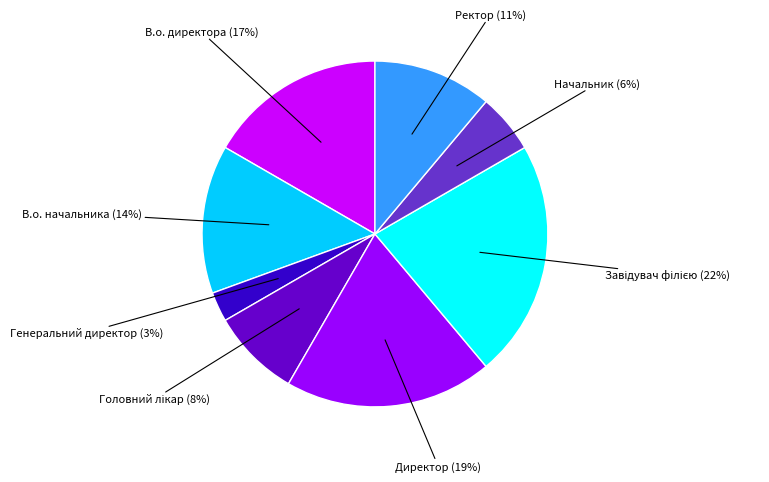

How many segments does this pie chart have?

8